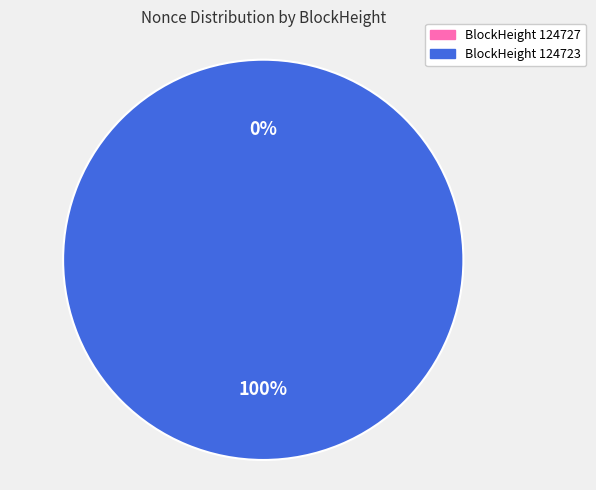

Count the number of slices in the pie.

2